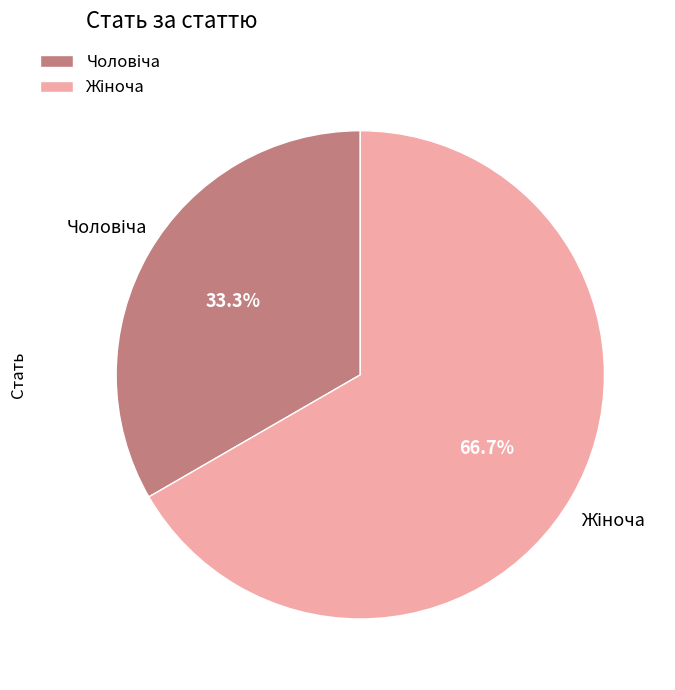

Does any single category account for the majority?

Yes